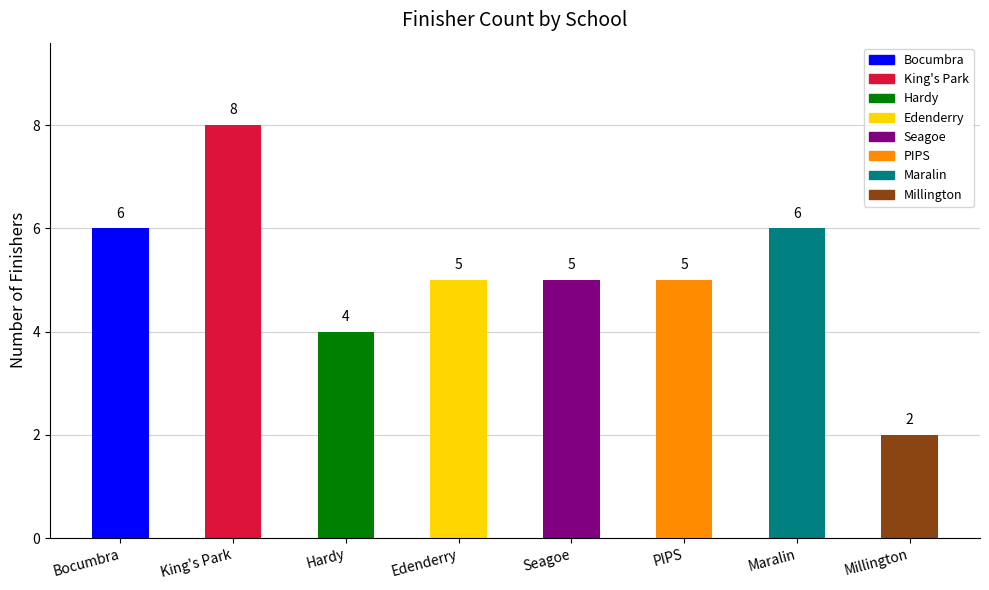

Reading right to left, list all the values displayed in this chart.

2	6	5	5	5	4	8	6